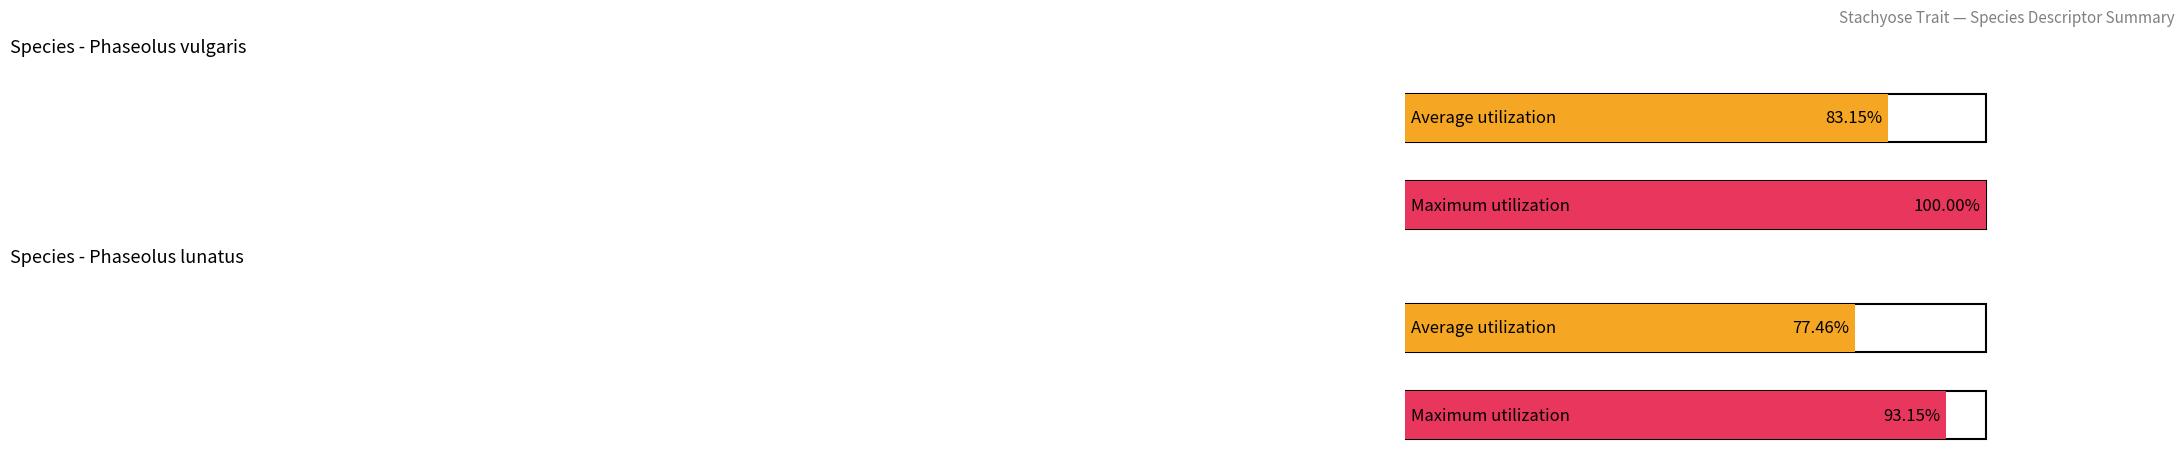

The Average utilization series shows 117.2 at Species: vulgaris (GR). True or false?

False